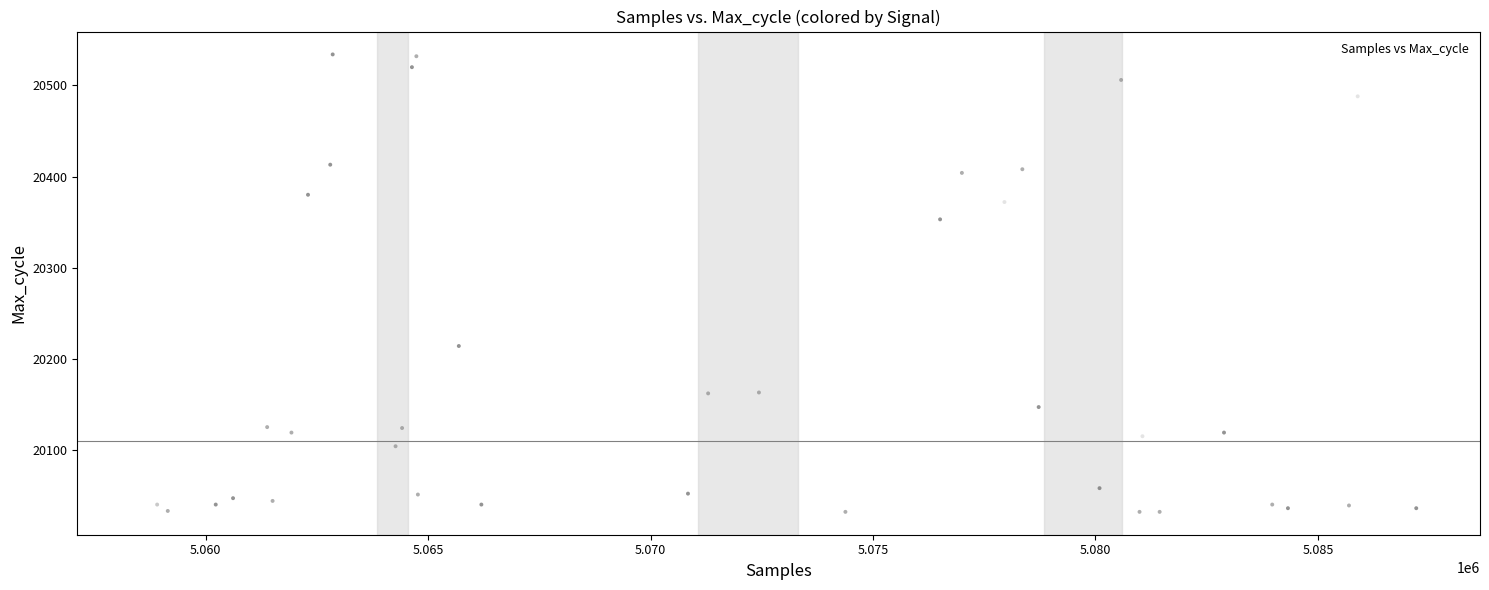

What is the range of Y values (max minus min)?

502